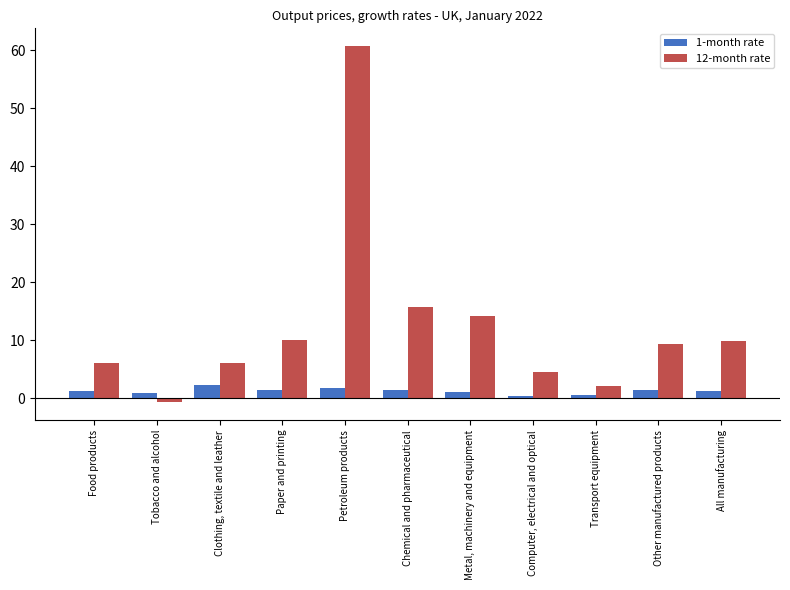

Which series has the largest range (max minus min)?

12-month rate